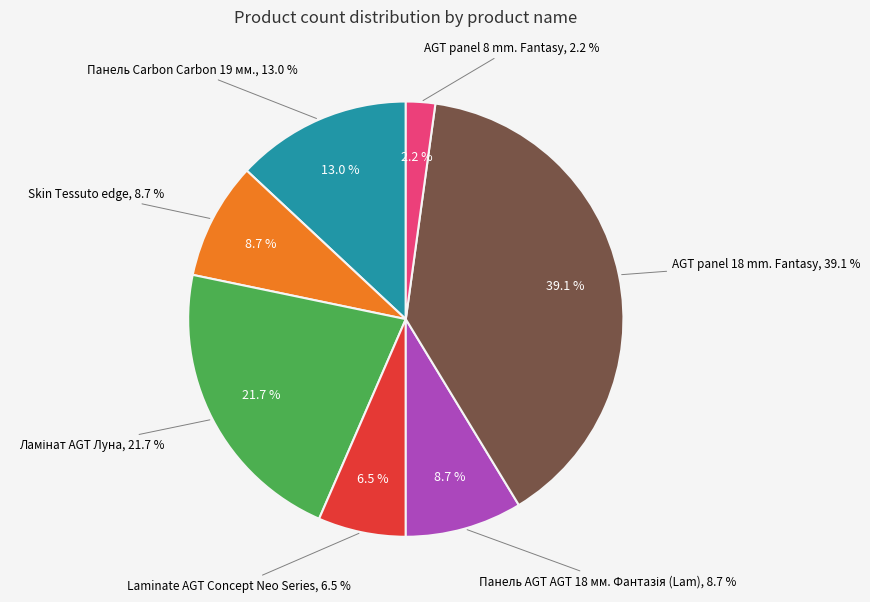

Does any single category account for the majority?

No